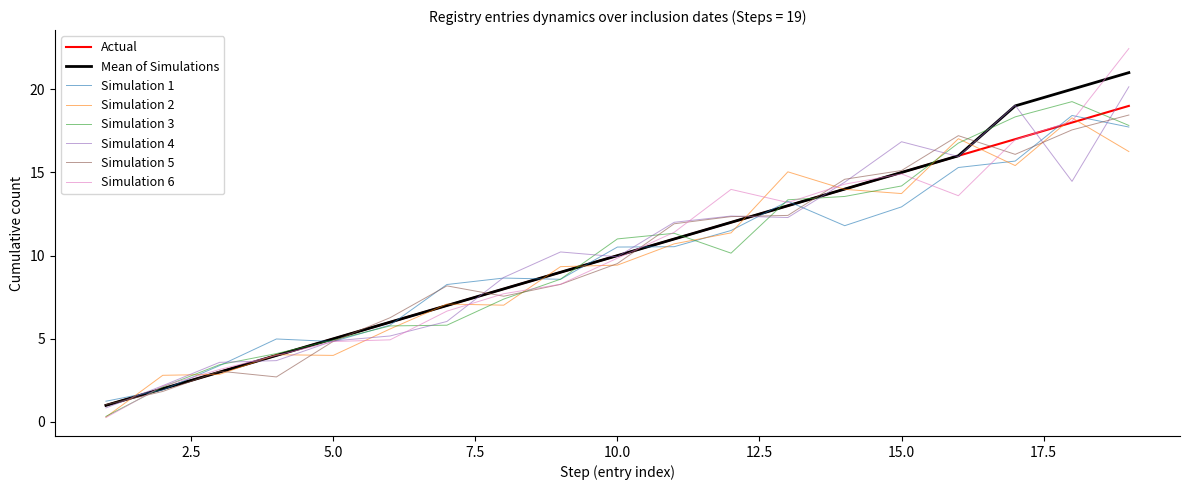

What is the highest value of the Simulation 2 series?

18.3